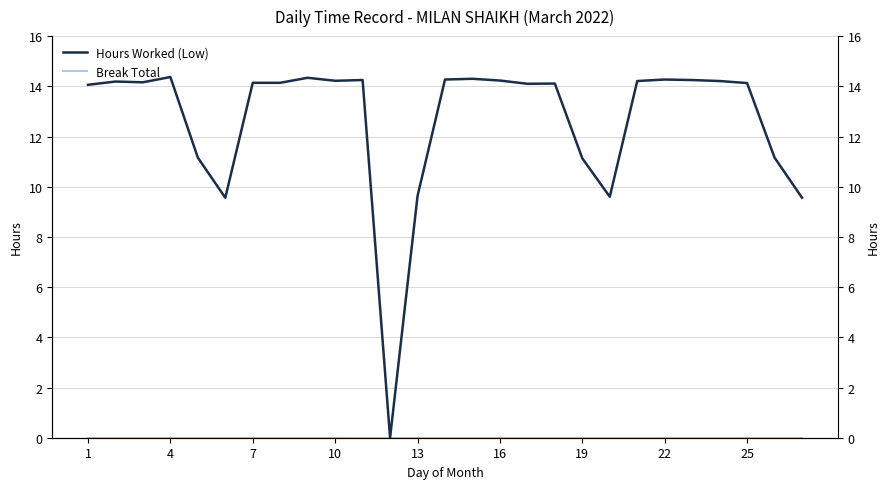

How many interior local valleys does the Hours Worked (Low) series have?

6